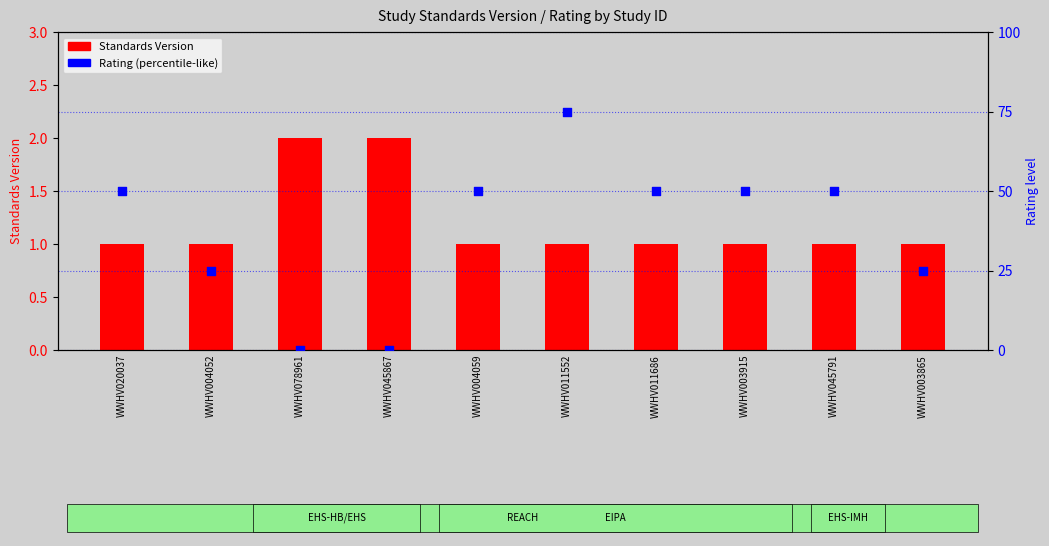

Which series has the largest total across all categories?

Rating (percentile-like)